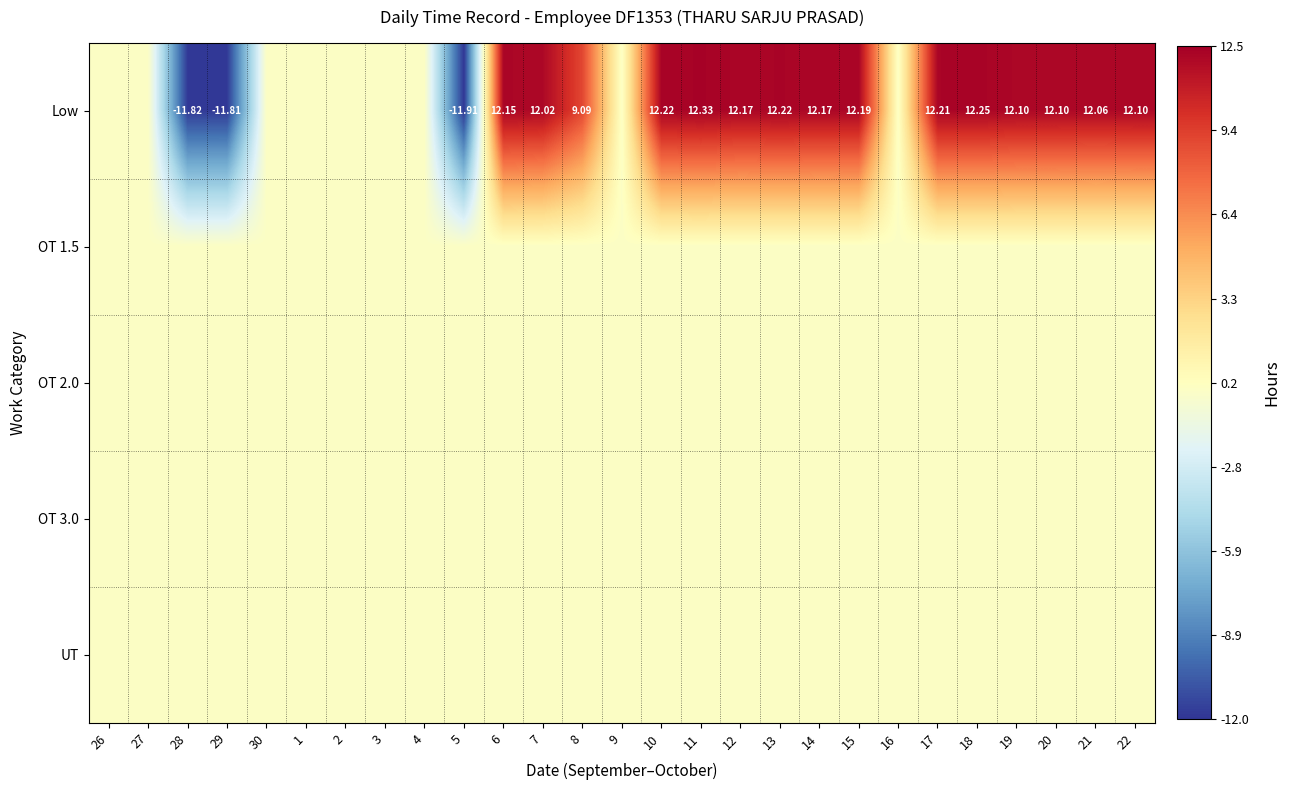

At which label does Low first exceed 12?

6